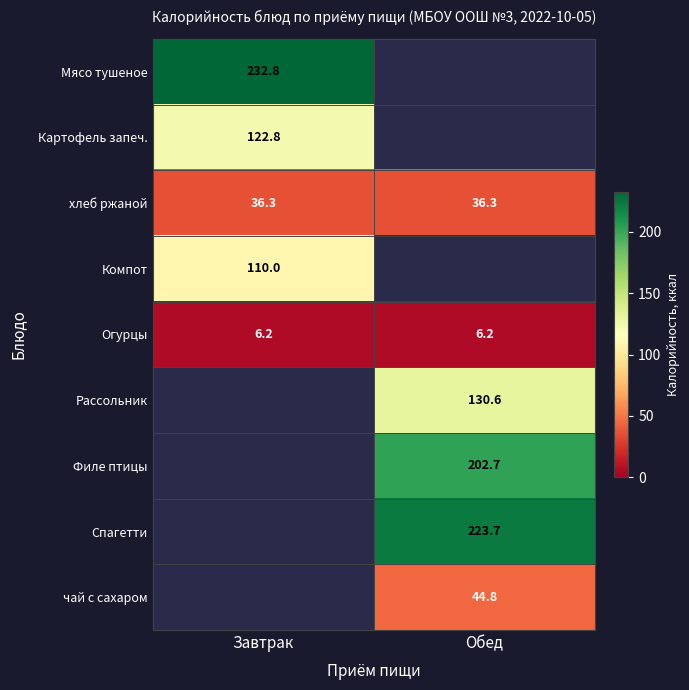

Is it true that Филе птицы equals 202.7 at Обед?

True